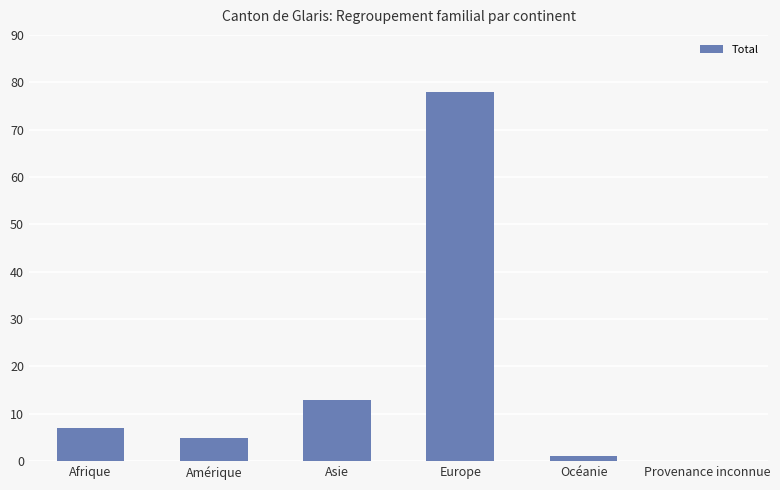

What is the greatest value displayed?

78